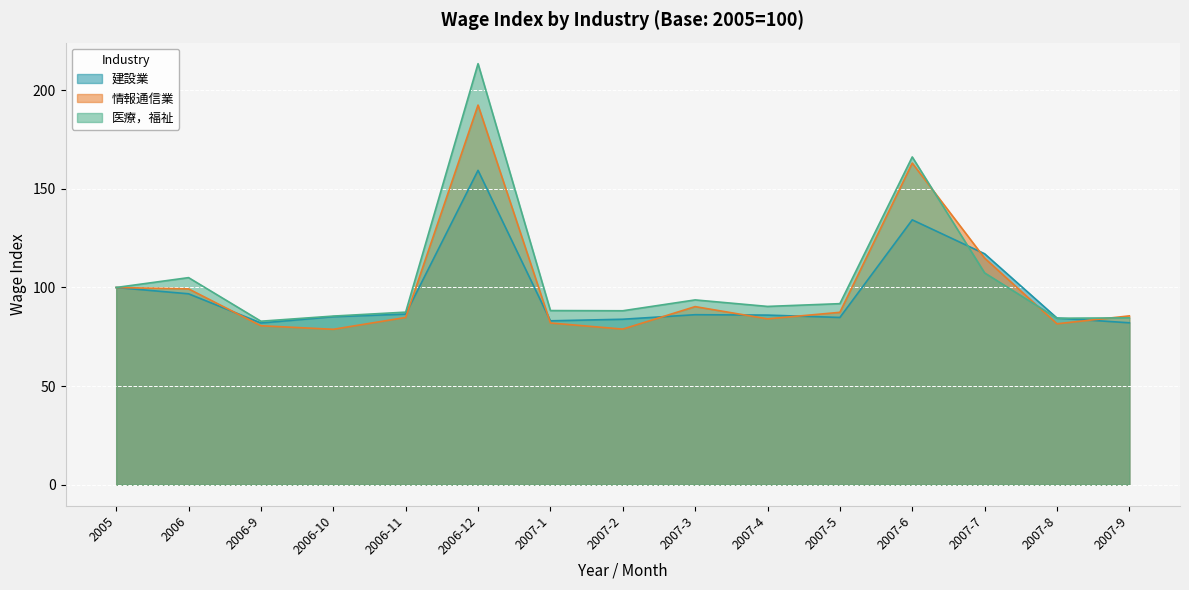

At 2007-6, list the series in order from smallest to largest.

建設業, 情報通信業, 医療，福祉